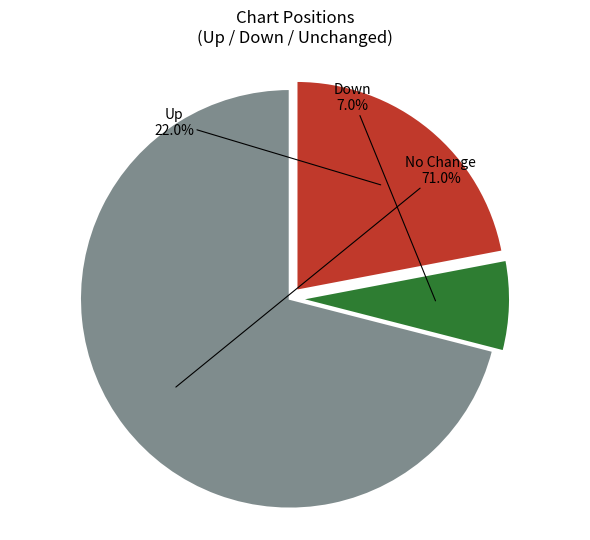

Which slice is the smallest?

Down